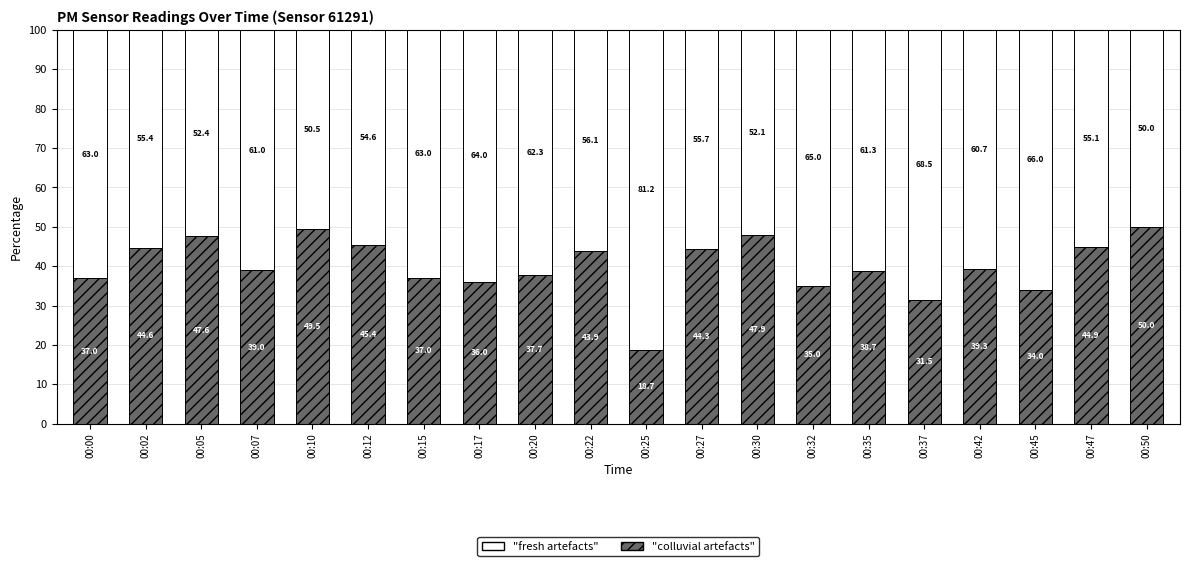

What are all the series names shown in the legend?

"fresh artefacts", "colluvial artefacts"